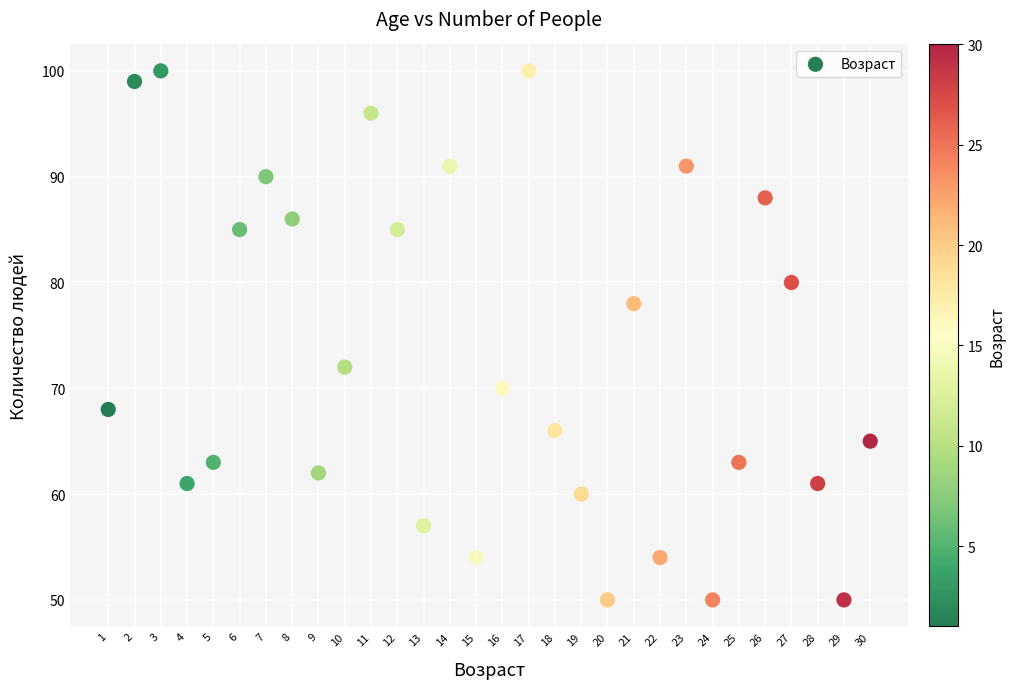

What is the range of X values (max minus min)?

29